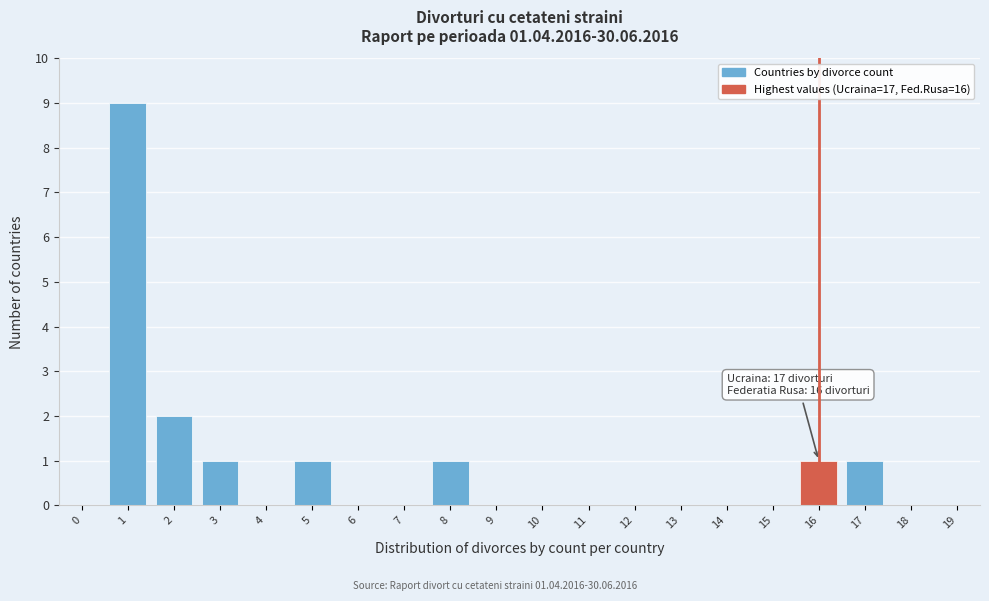

Reading right to left, what are all the values shown in this chart?

19=0	18=0	17=1	16=1	15=0	14=0	13=0	12=0	11=0	10=0	9=0	8=1	7=0	6=0	5=1	4=0	3=1	2=2	1=9	0=0